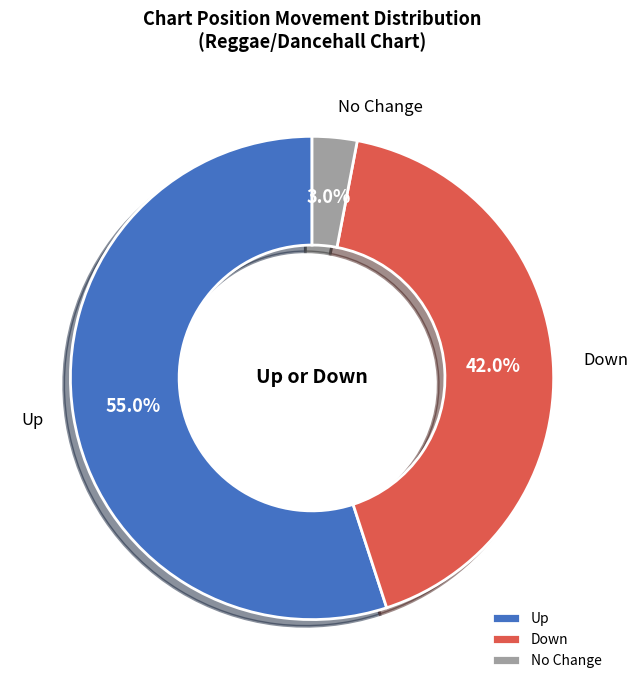

What is the ratio of the value at Down to the value at No Change?

14.0